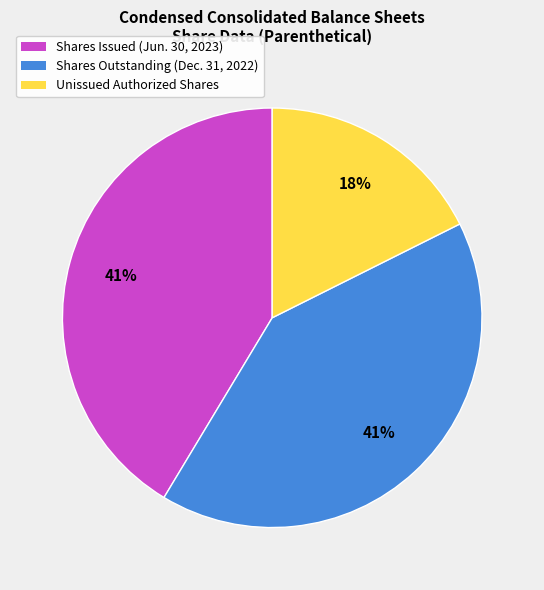

Is there any slice that represents more than half of the pie?

No